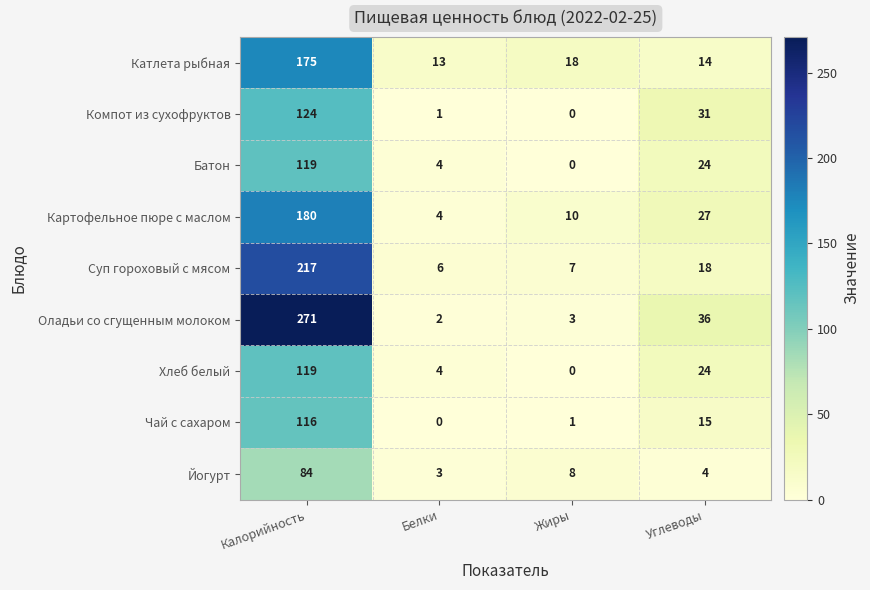

Is it true that Компот из сухофруктов equals 63 at Жиры?

False